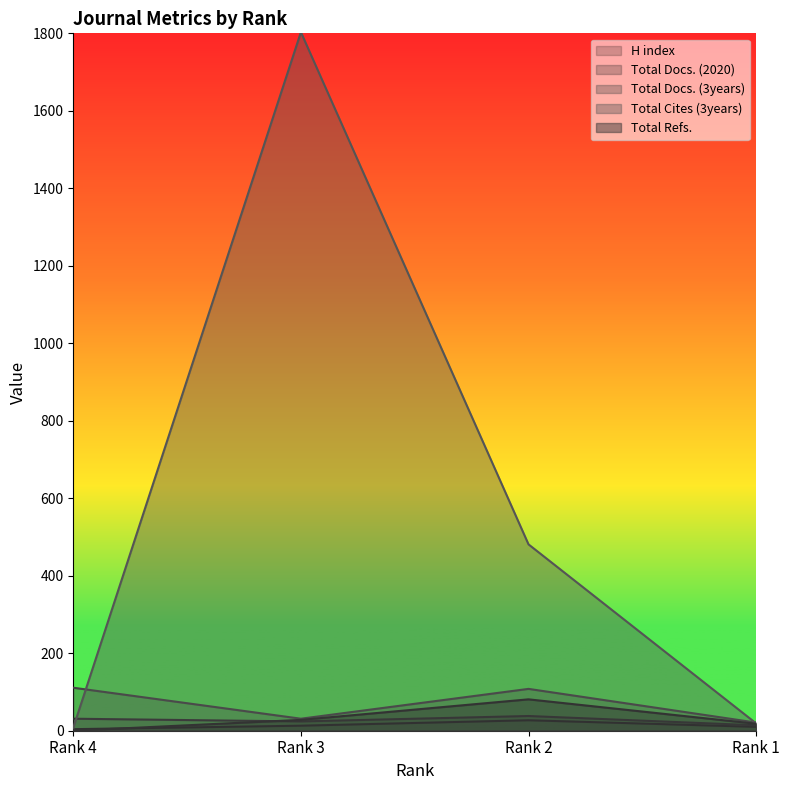

Rank the series by their maximum value, from highest to lowest.

Total Cites (3years), Total Docs. (3years), Total Refs., Total Docs. (2020), H index